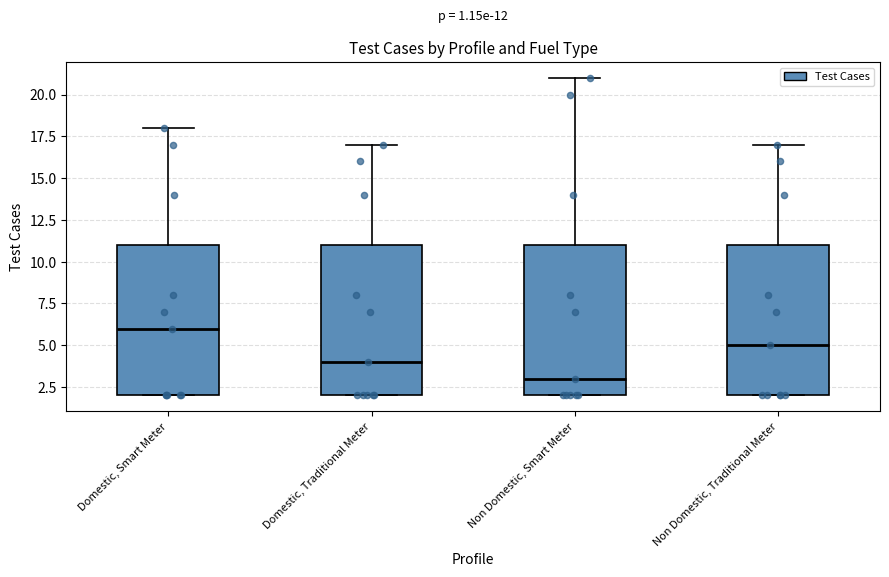

Which box's median line is the highest?

Domestic, Smart Meter